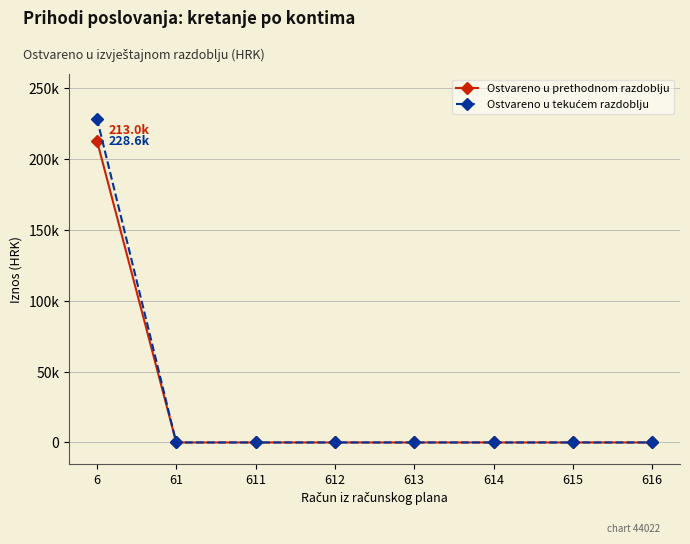

Which series has the largest total across all categories?

Ostvareno u tekućem razdoblju